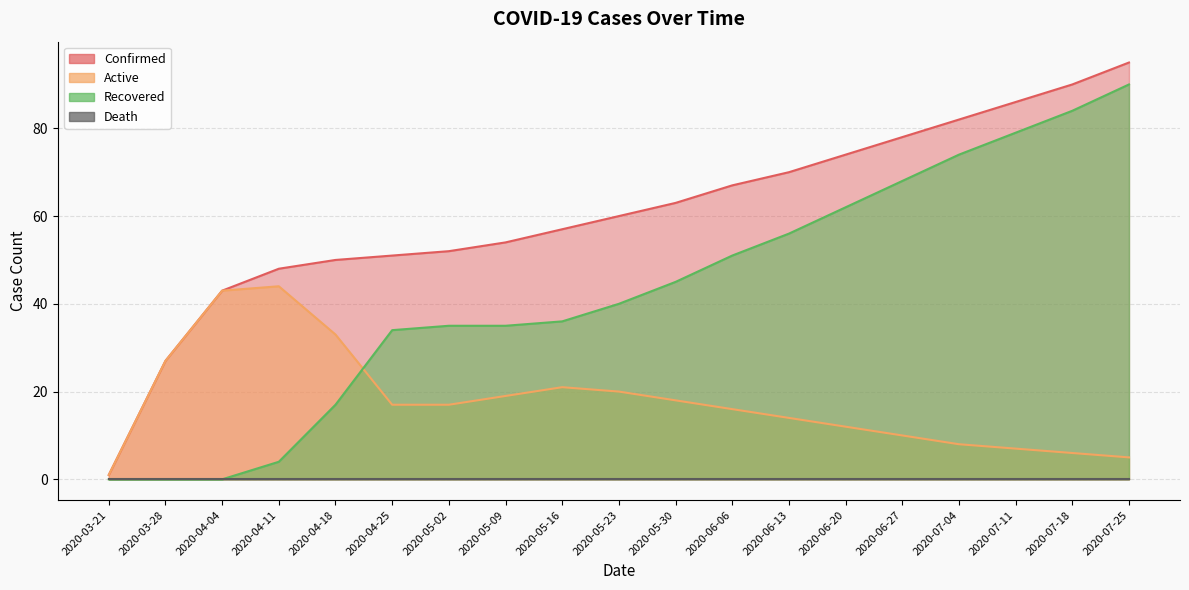

What is the approximate value of Active at 2020-07-04, to the nearest 5?

10